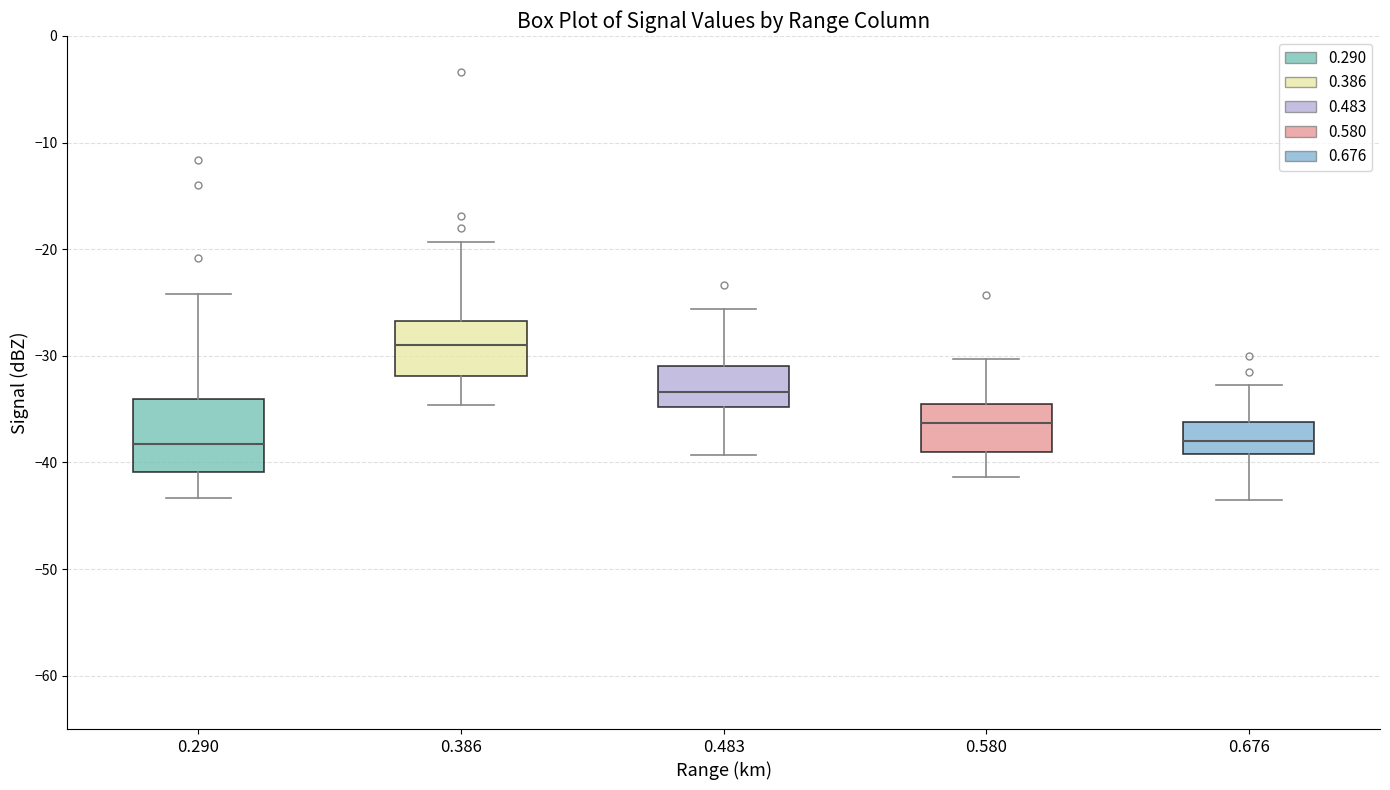

Reading left to right, transcribe this box plot: for each box, give where its median line is, the range the box spans, and where its two whiskers end, as read against the y-axis. The values are not printed on the chart, so give them approximately, as read against the axis.

0.290: median -38, box -41 to -34, whiskers -43 to -24
0.386: median -29, box -32 to -27, whiskers -35 to -19
0.483: median -33, box -35 to -31, whiskers -39 to -26
0.580: median -36, box -39 to -35, whiskers -41 to -30
0.676: median -38, box -39 to -36, whiskers -43 to -33